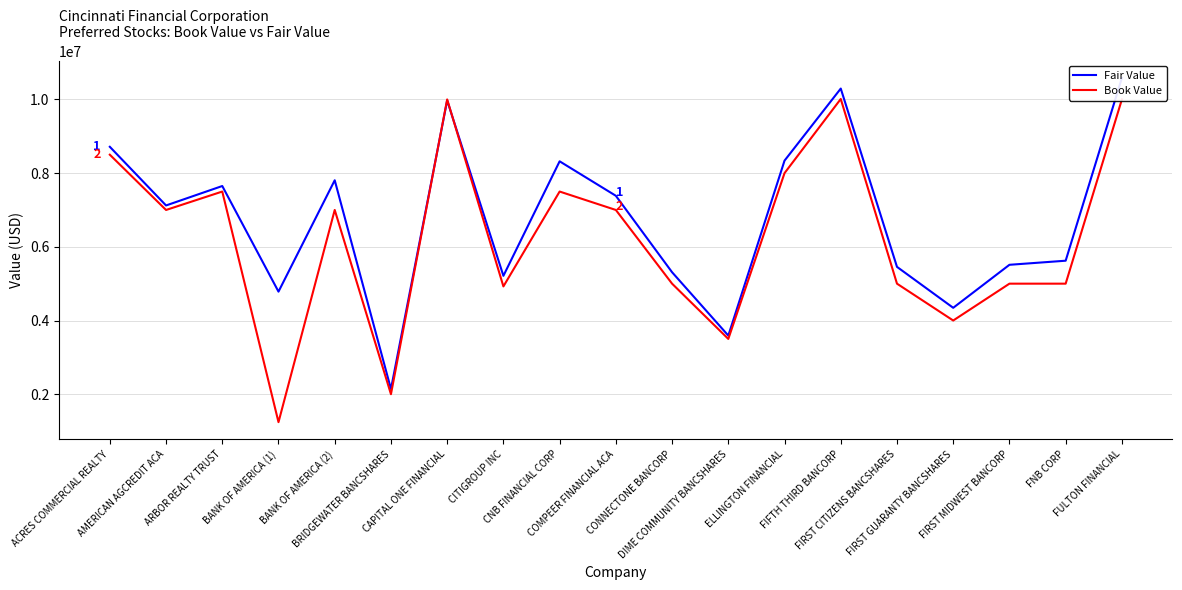

What is the spread (max minus min) of values at ARBOR REALTY TRUST?

150000